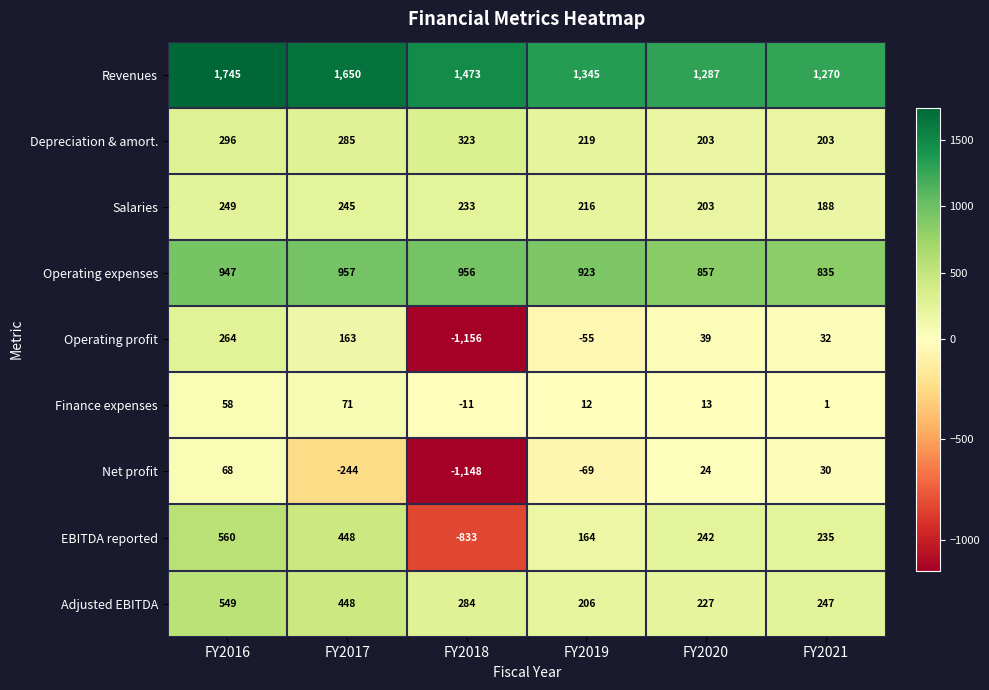

Between FY2018 and FY2020, which series saw the biggest shift?

Operating profit